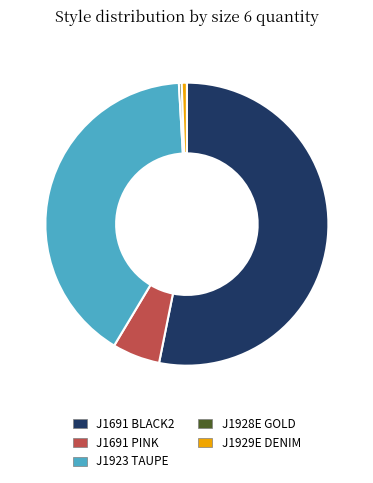

How many slices are in this pie chart?

5